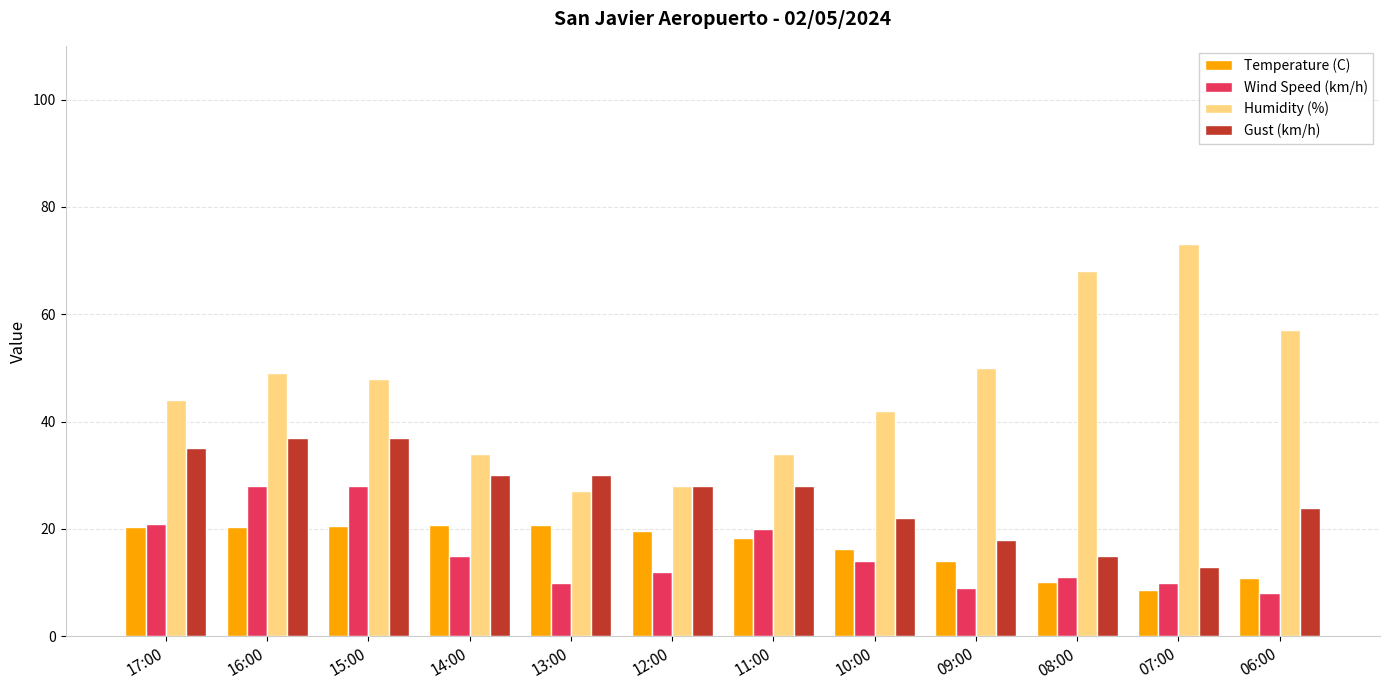

Which series changed the most between 17:00 and 14:00?

Humidity (%)